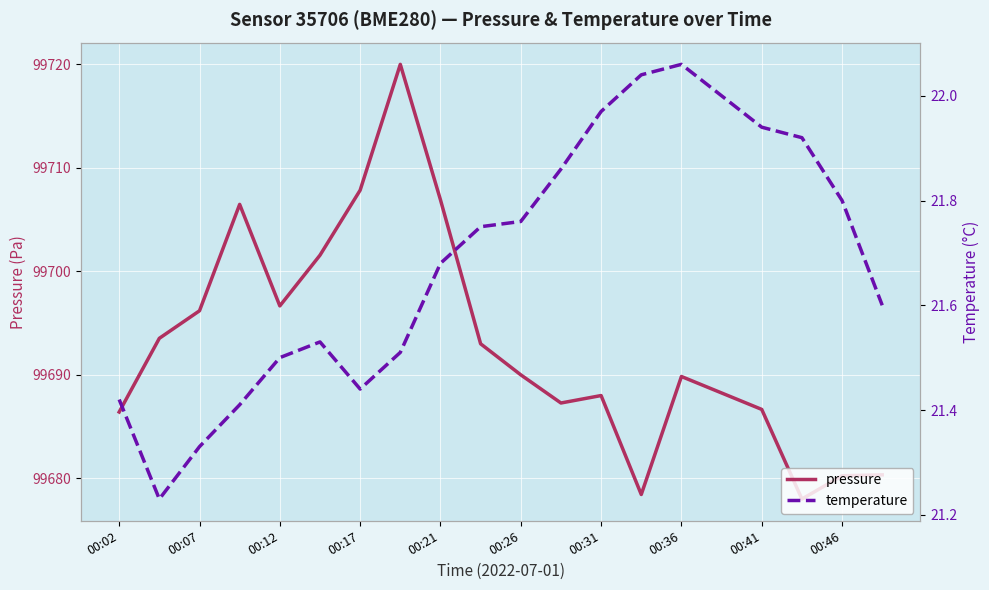

Rank the series by their maximum value, from highest to lowest.

pressure, temperature